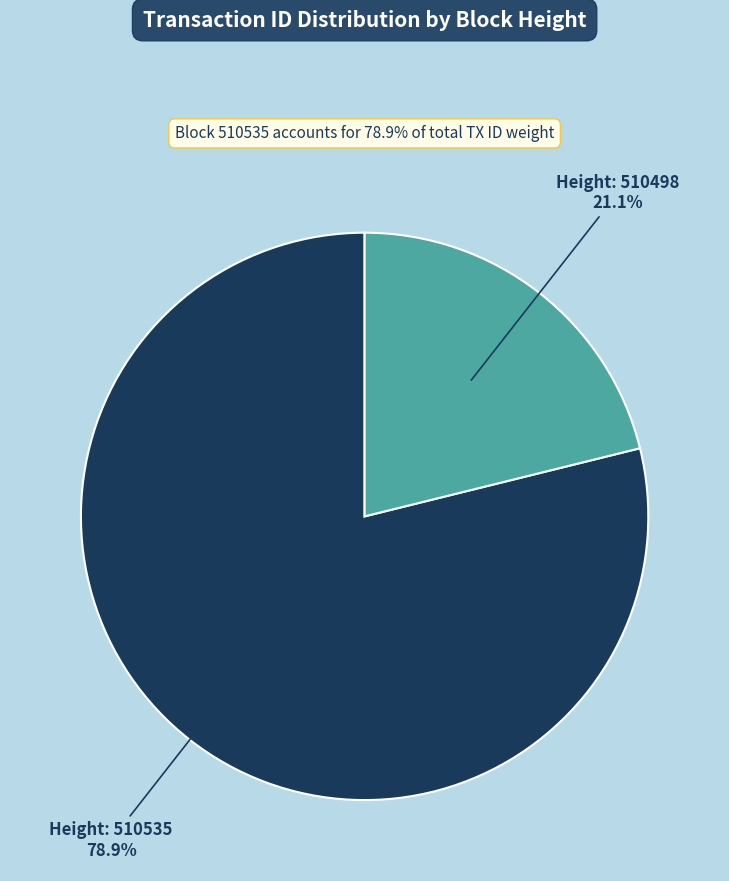

What is the ratio of the value at 510498 to the value at 510535?

0.3